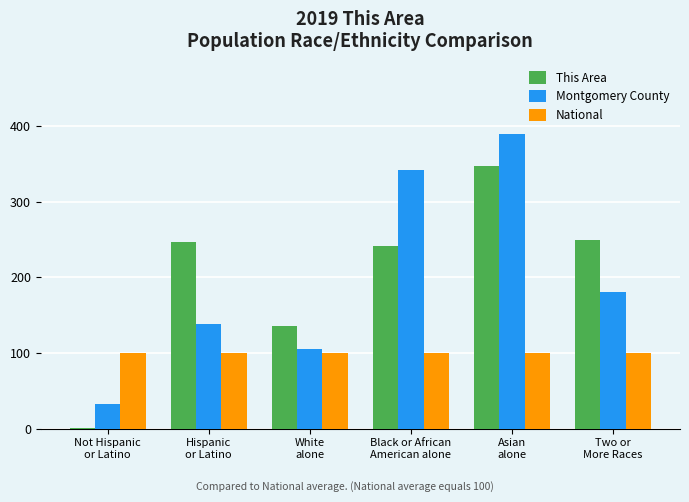

Where is Montgomery County nearest to the value 210?

Two or
More Races